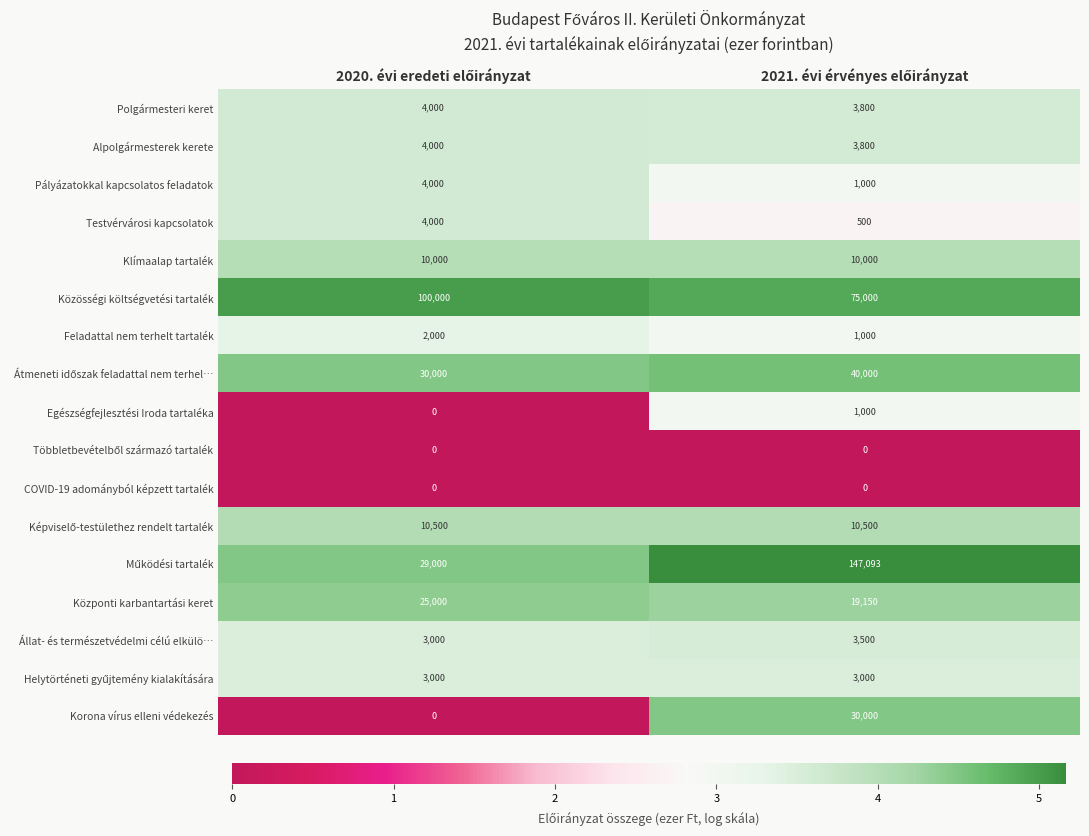

What is the maximum value shown in the chart?

147093